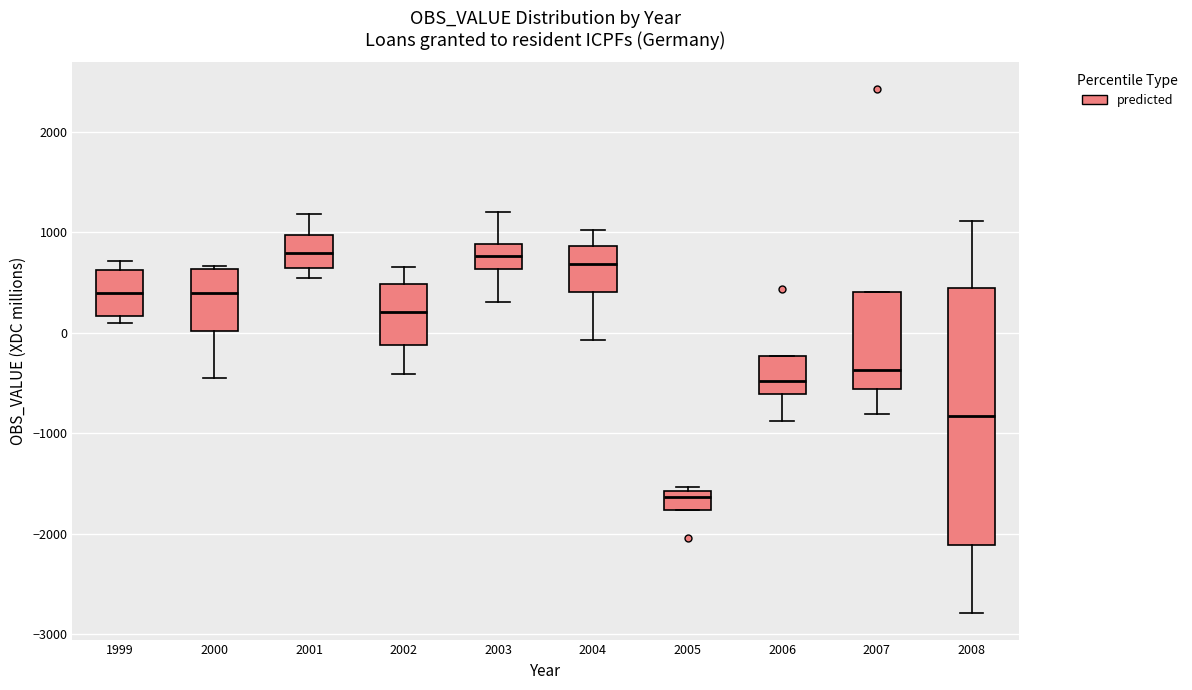

Reading left to right, read every box against the y-axis: the position of its median line, the range the box covers, and the ends of its whiskers. The values are not printed on the chart, so give them approximately, as read against the axis.

1999: median 400, box 200 to 600, whiskers 100 to 700
2000: median 400, box 0 to 600, whiskers -400 to 700
2001: median 800, box 600 to 1000, whiskers 500 to 1200
2002: median 200, box -100 to 500, whiskers -400 to 700
2003: median 800, box 600 to 900, whiskers 300 to 1200
2004: median 700, box 400 to 900, whiskers -100 to 1000
2005: median -1600 (just below the box's upper edge), box -1800 to -1600, whiskers -1800 to -1500
2006: median -500, box -600 to -200, whiskers -900 to -200
2007: median -400, box -600 to 400, whiskers -800 to 400
2008: median -800, box -2100 to 400, whiskers -2800 to 1100